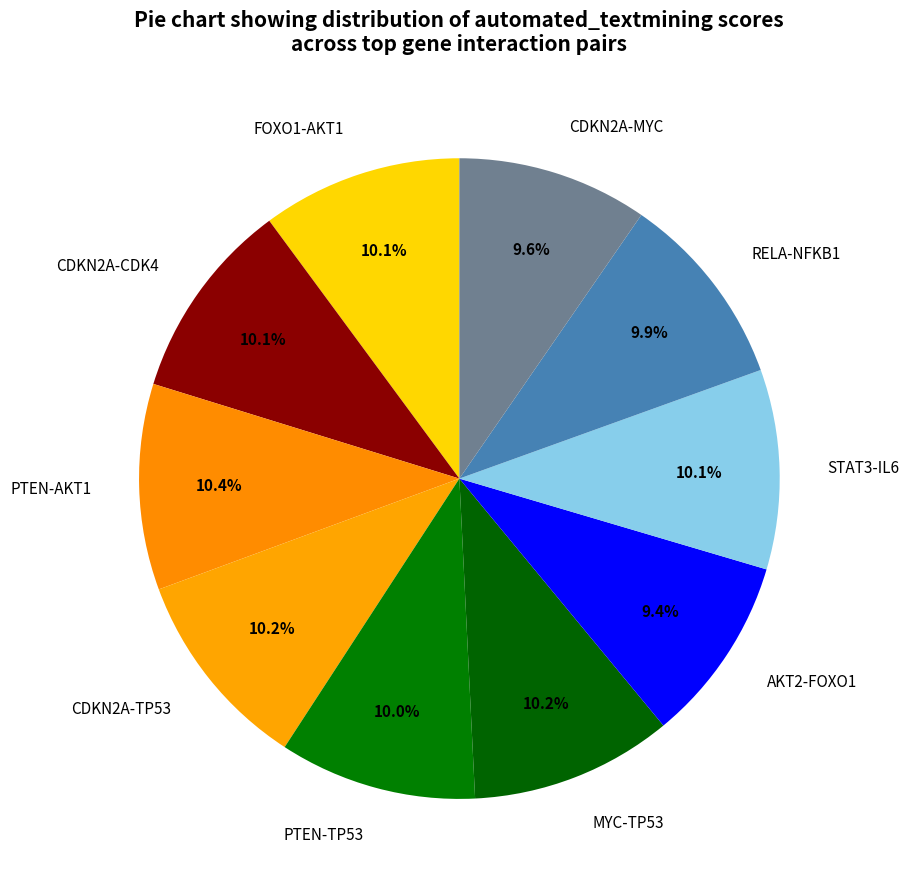

The CDKN2A-CDK4 slice represents 10% of the pie. True or false?

True